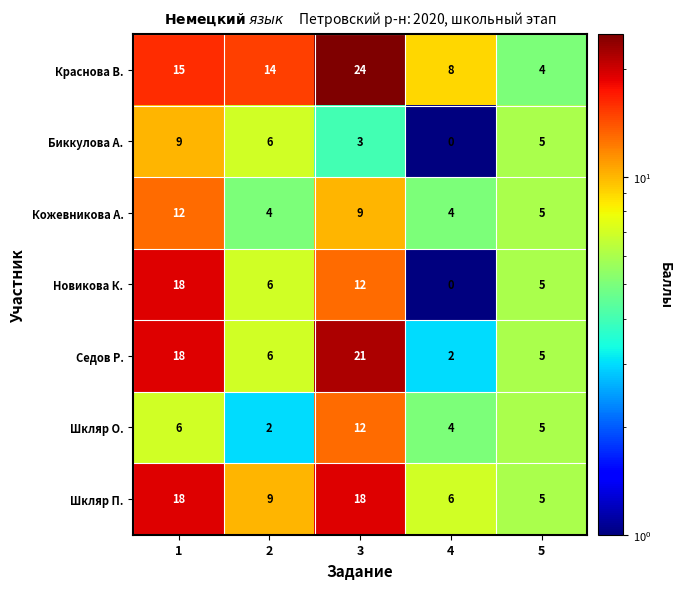

The Краснова В. series shows 8 at 4. True or false?

True